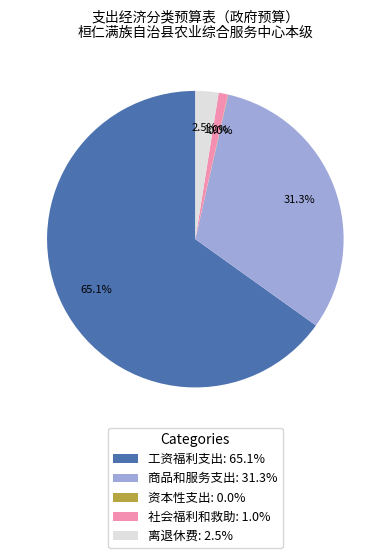

To the nearest percent, what is the difference between the 工资福利支出 and 商品和服务支出 slice percentages?

34%